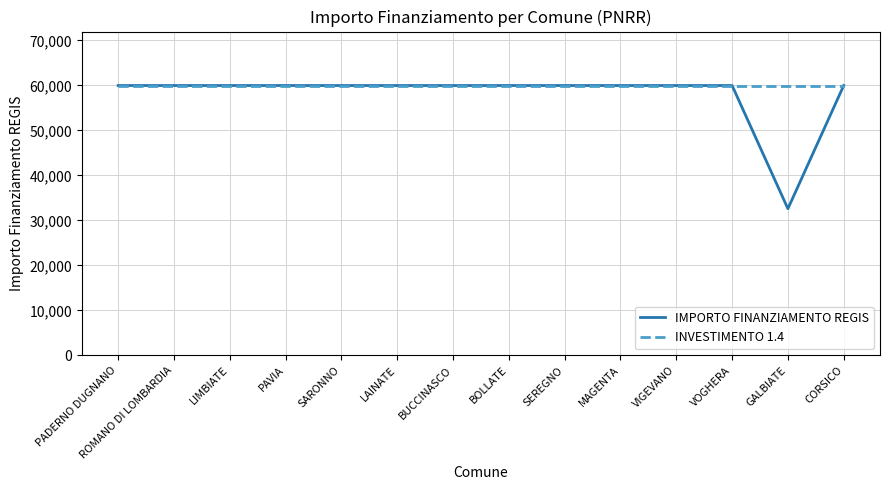

List the series in order of their overall mean, highest first.

INVESTIMENTO 1.4, IMPORTO FINANZIAMENTO REGIS